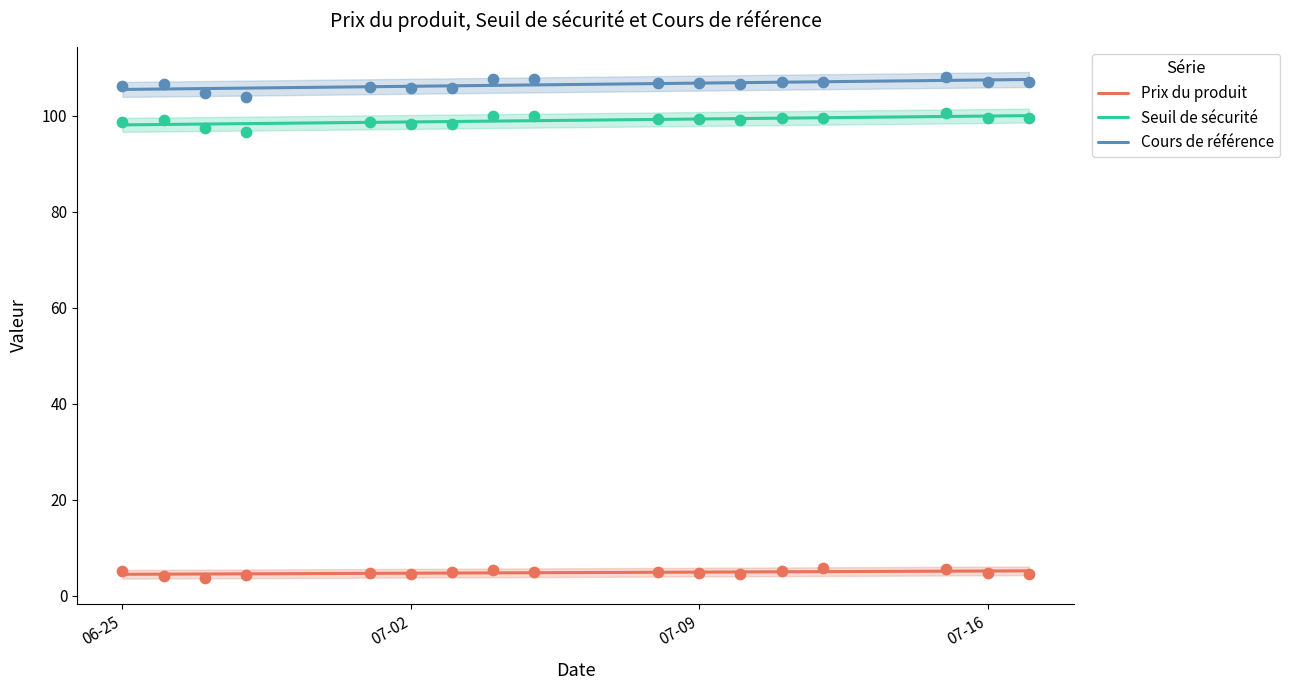

Which series reaches the maximum Y coordinate?

Cours de référence